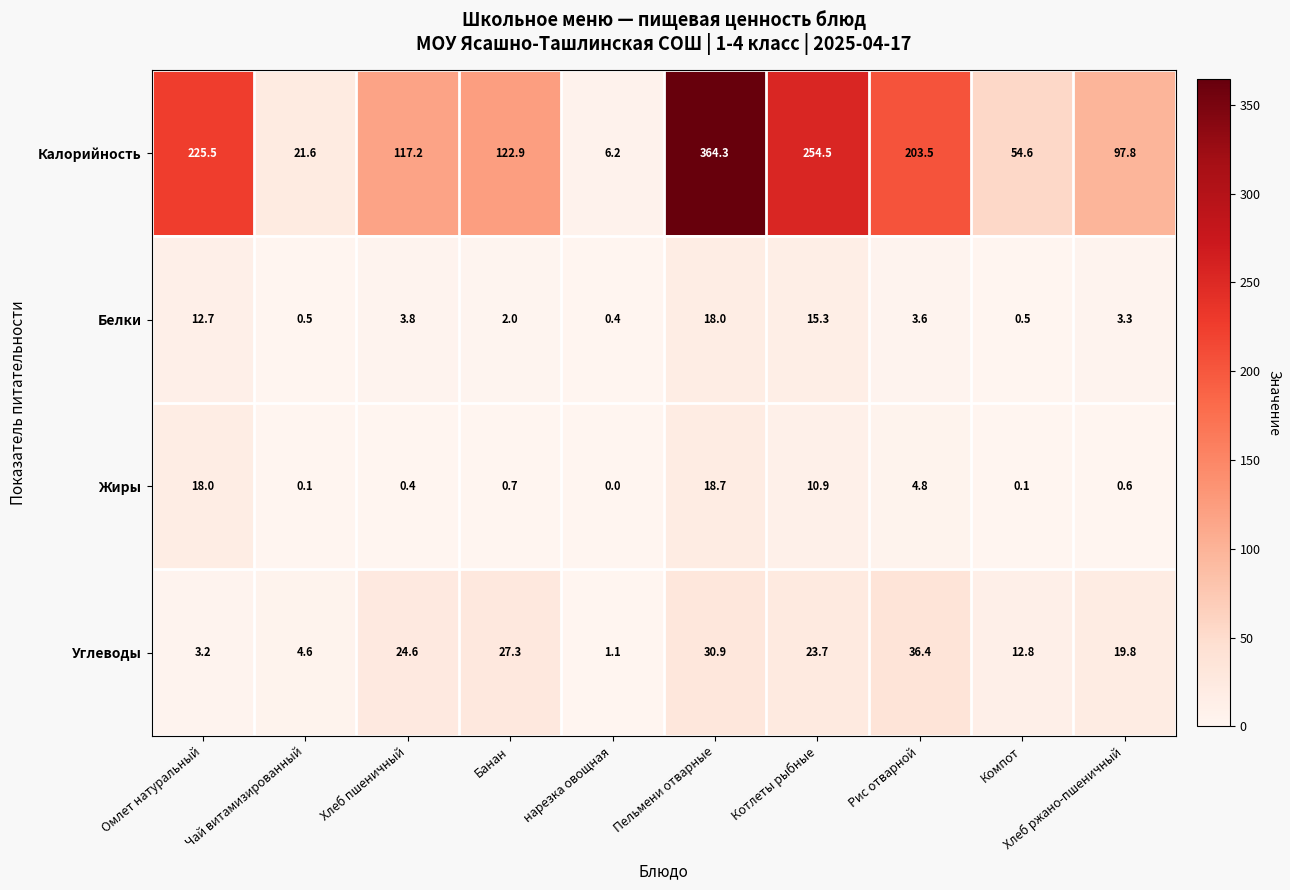

The value of Белки at Компот is 0.5. True or false?

True